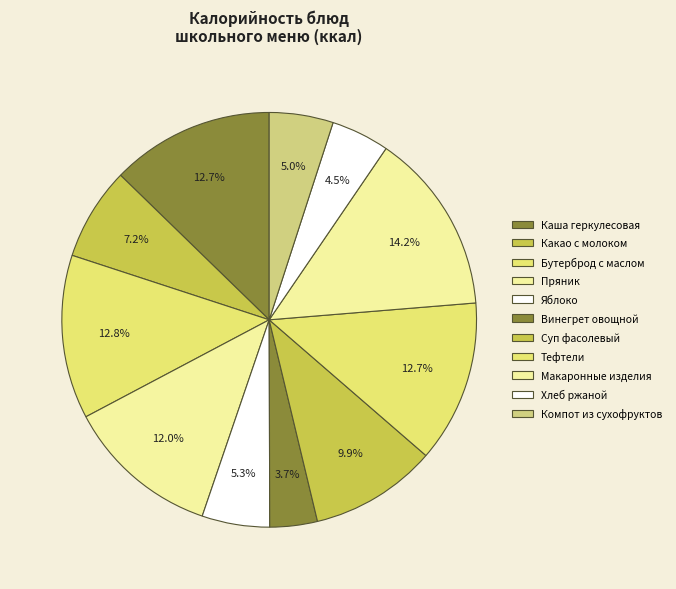

How many slices are in this pie chart?

11